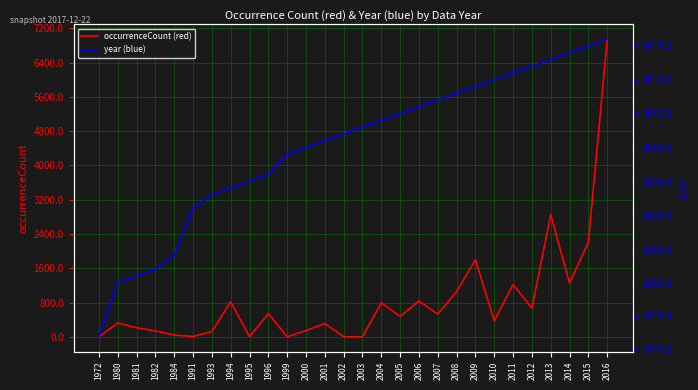

Is the value of year (blue) at 2002 greater than the value of occurrenceCount (red) at 2016?

No